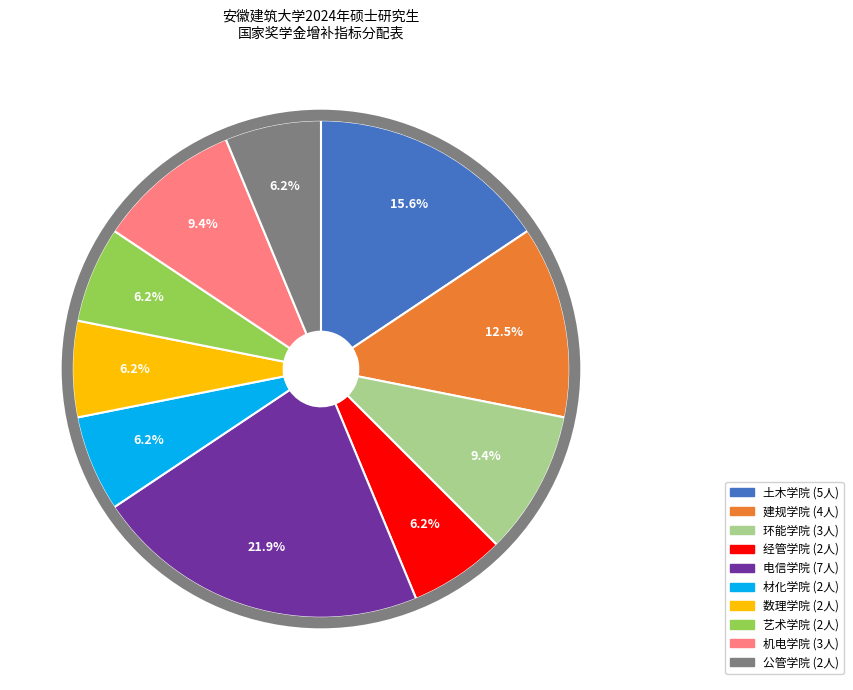

Does 土木学院 account for over 50% of the chart?

No